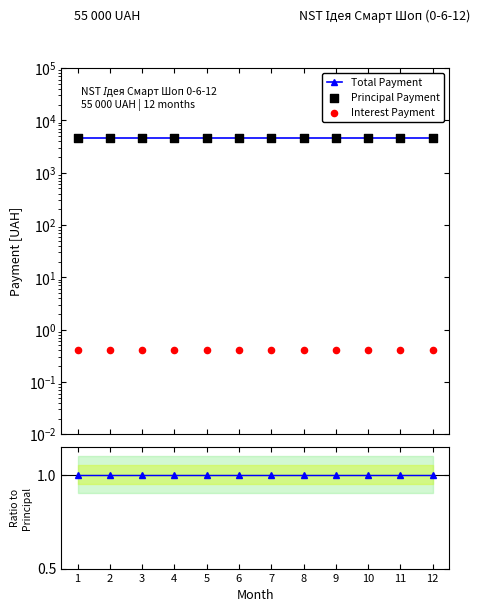

Which series contains the highest Y value?

Total Payment